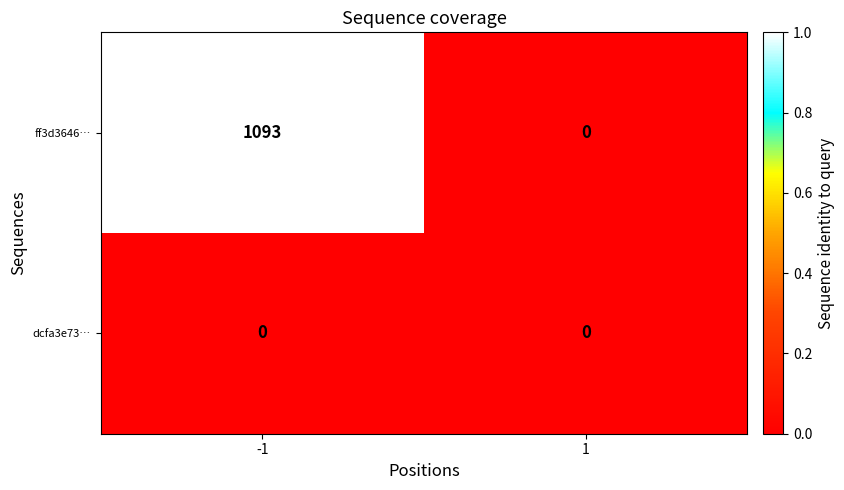

Which series has the widest spread of values?

ff3d3646…